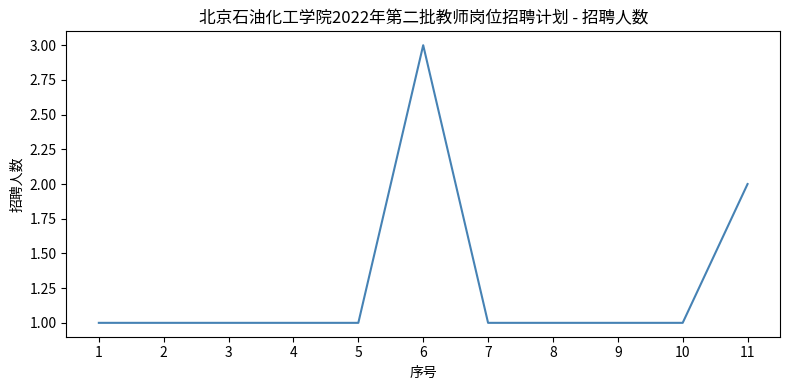

What is the approximate value at 6?

3